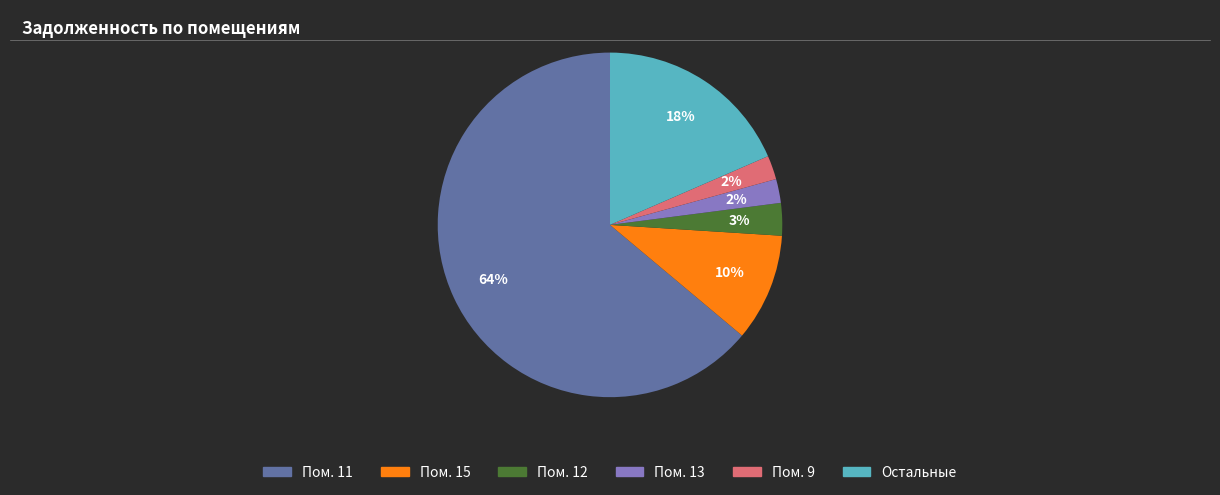

Is there any slice that represents more than half of the pie?

Yes